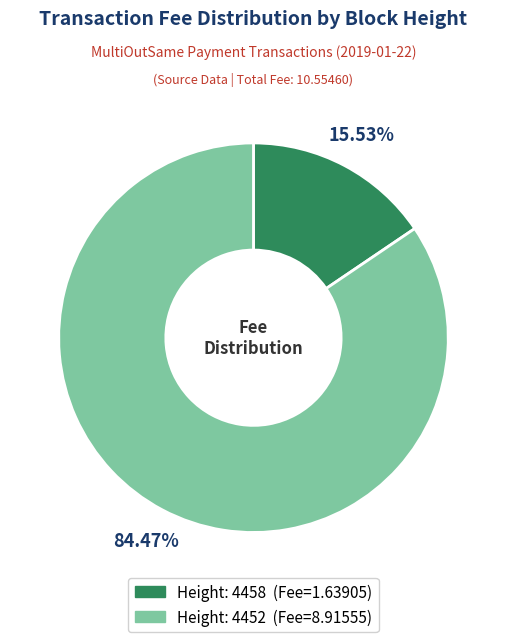

Is there a majority slice in this chart?

Yes